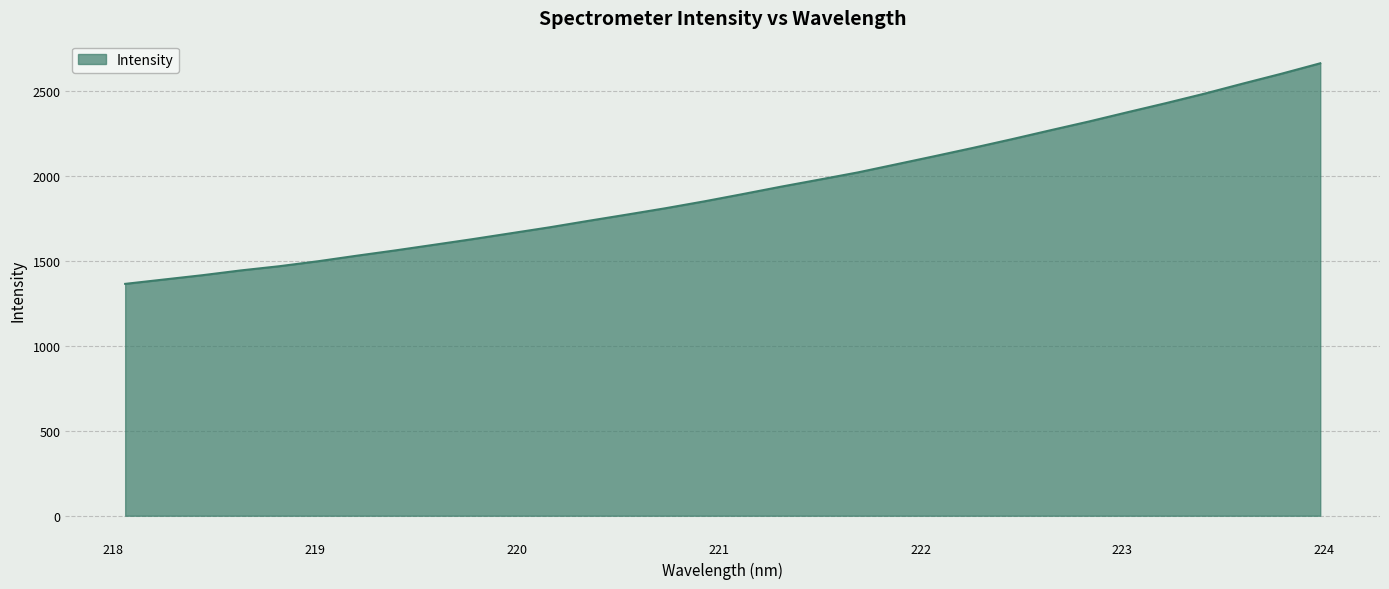

What is the difference between the maximum and minimum values?

1298.2